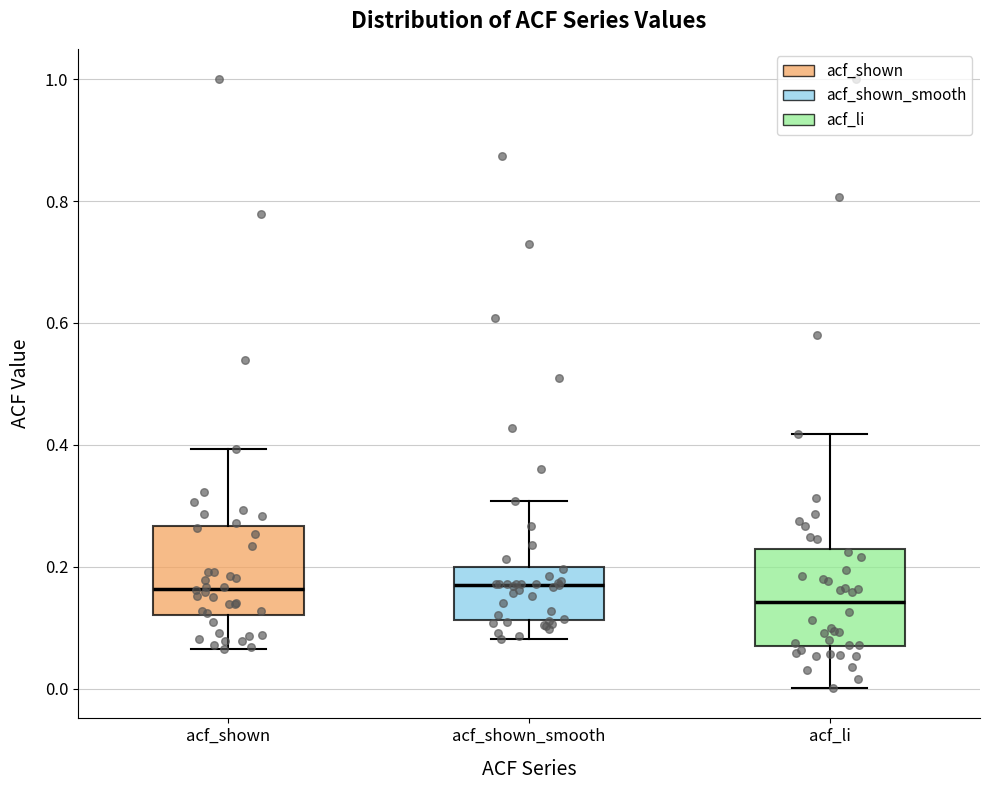

Reading left to right, transcribe this box plot: for each box, give where its median line is, the range the box spans, and where its two whiskers end, as read against the y-axis. The values are not printed on the chart, so give them approximately, as read against the axis.

acf_shown: median 0.16, box 0.12 to 0.26, whiskers 0.06 to 0.40
acf_shown_smooth: median 0.18, box 0.12 to 0.20, whiskers 0.08 to 0.30
acf_li: median 0.14, box 0.06 to 0.22, whiskers 0.00 to 0.42